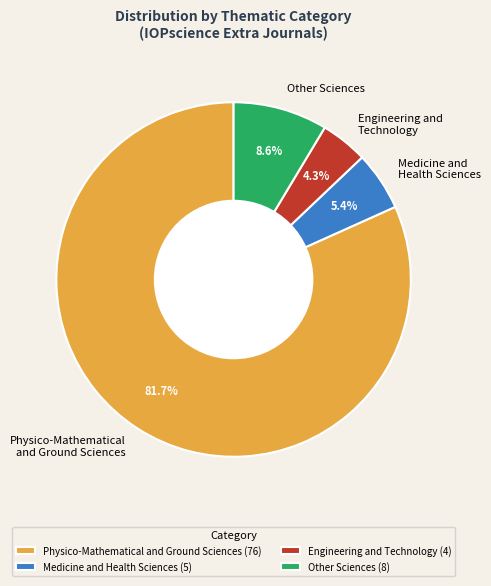

How much of the chart is everything except Engineering and Technology?

95.7%